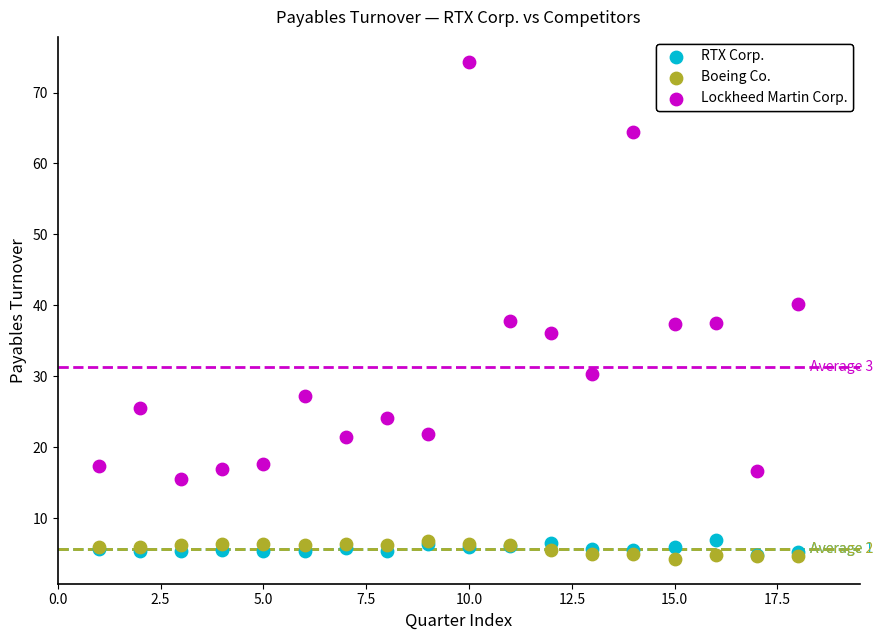

In the Lockheed Martin Corp. series, what Y value is closest to 44?

40.2